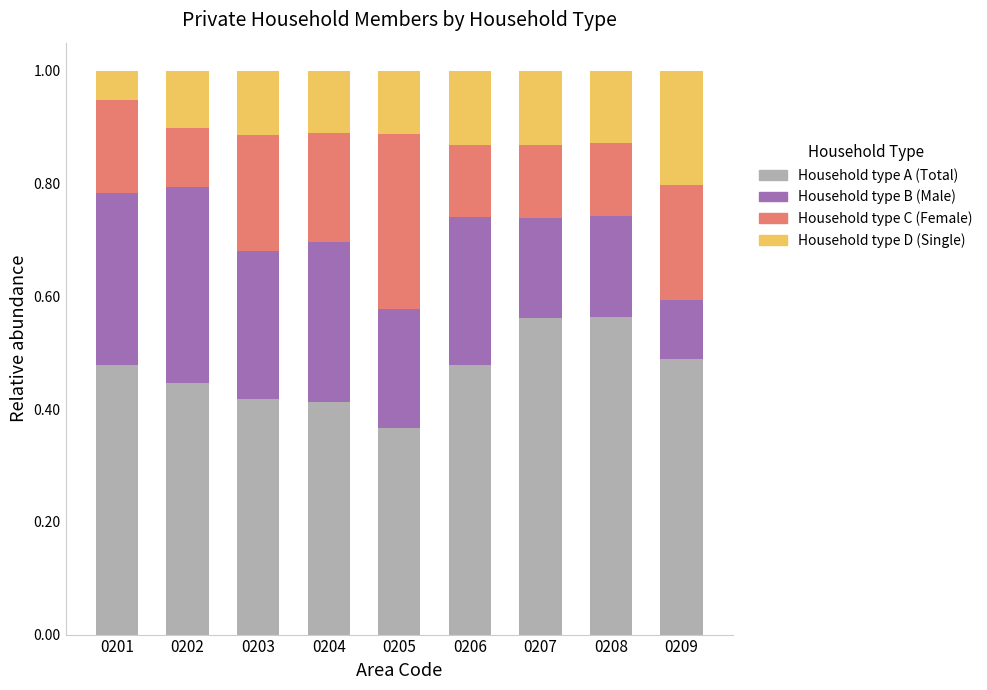

What is the total value across all series at 0209?

1.0